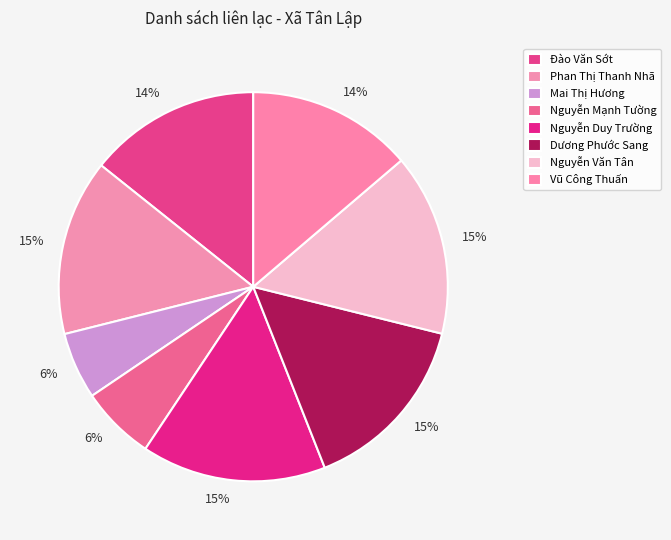

True or false: Mai Thị Hương accounts for 1% of the total.

False